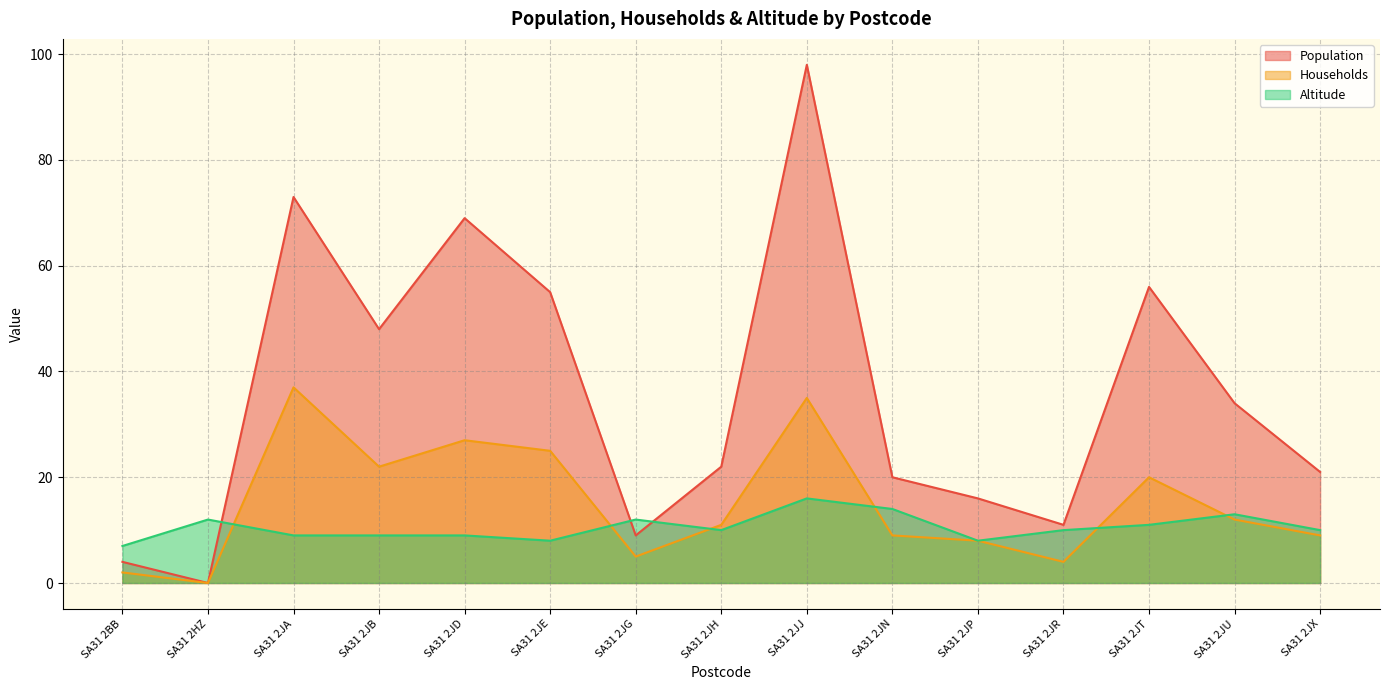

At which category is the sum across all series the highest?

SA31 2JJ